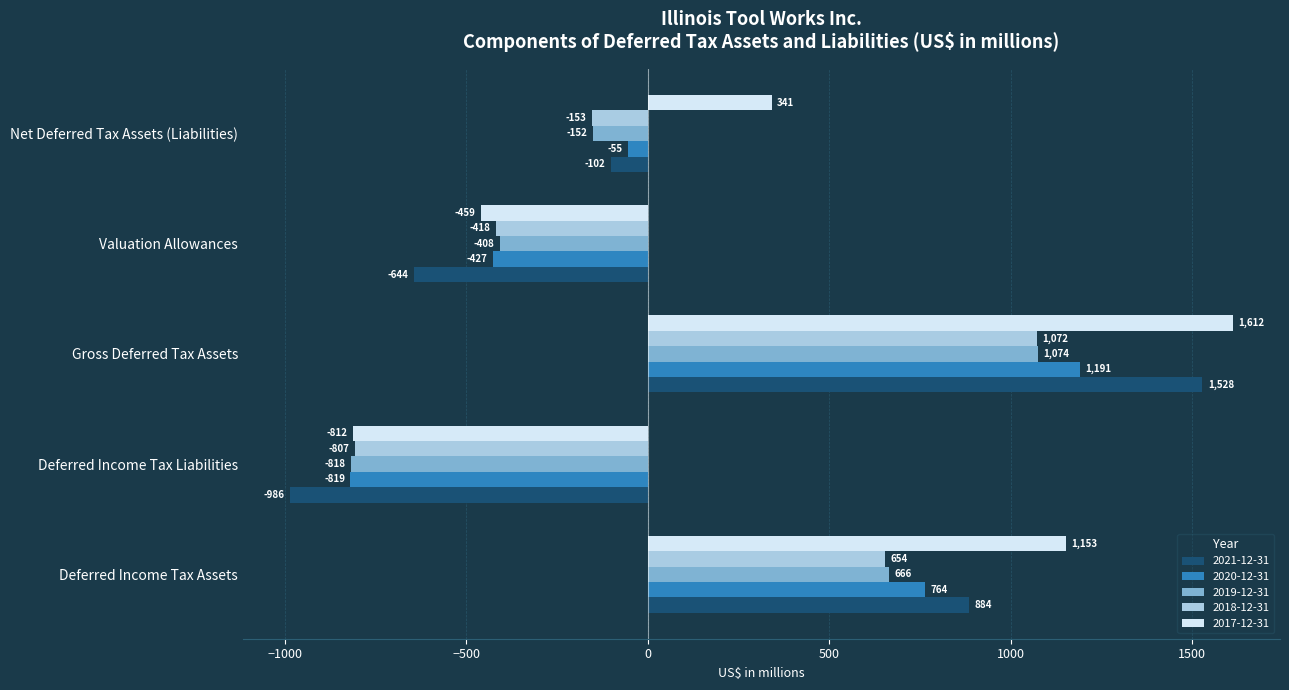

Read the 2019-12-31 value at Deferred Income Tax Assets.

666